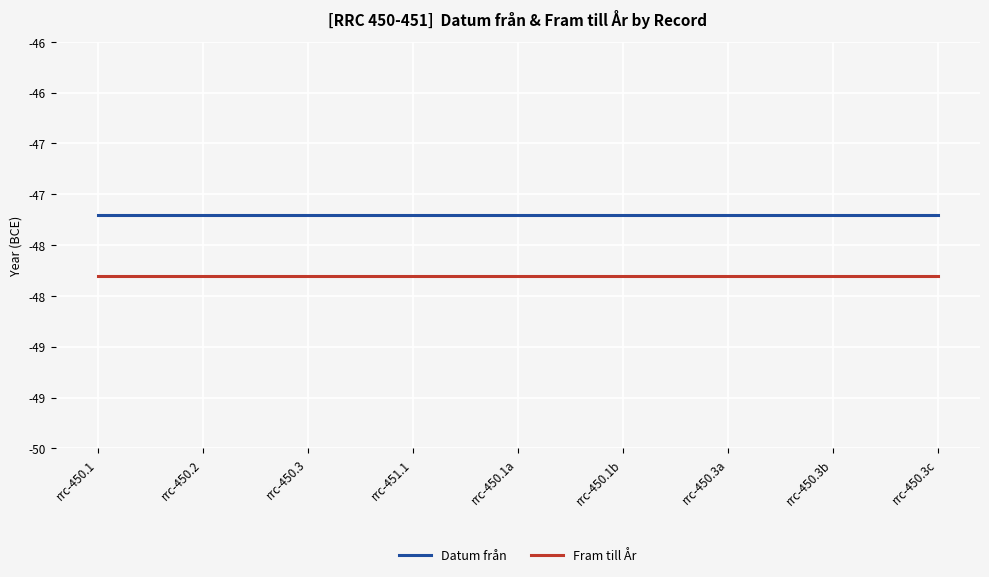

Which has a higher value, rrc-450.1b or rrc-450.2?

rrc-450.1b